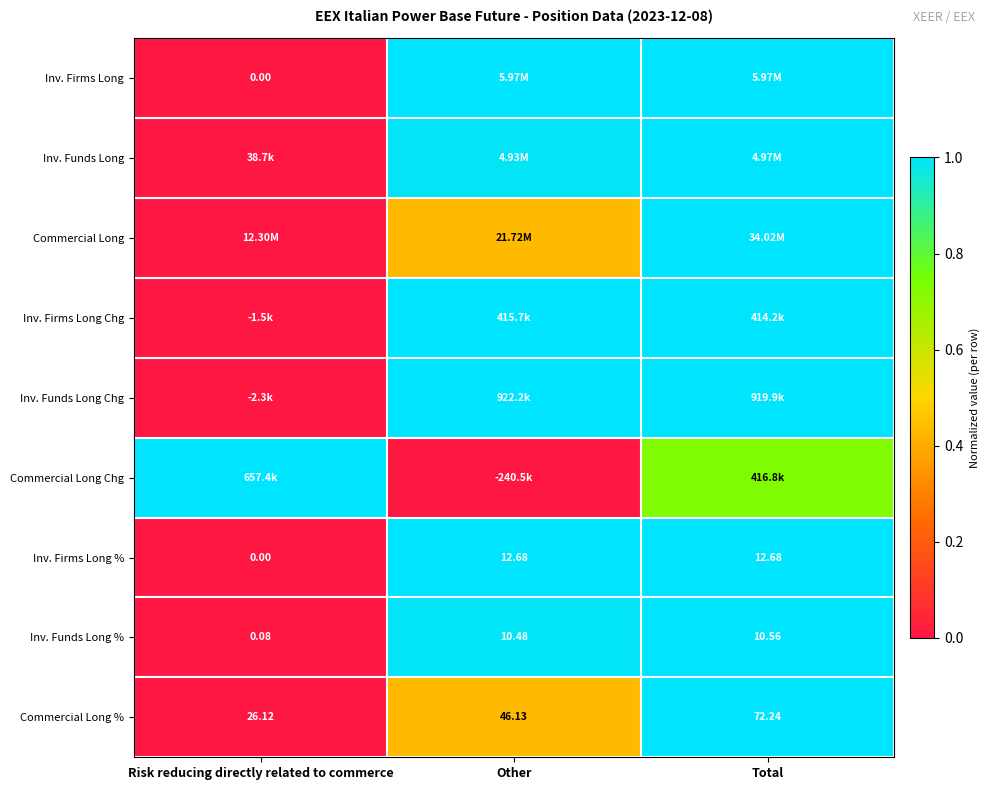

At which label is Commercial Long % closest to 49?

Other